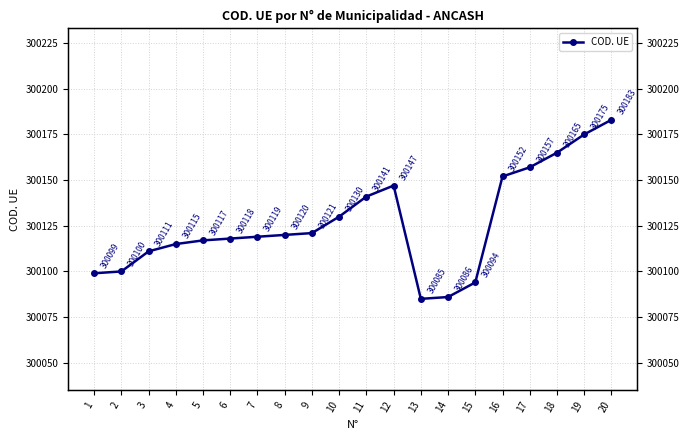

What is the ratio of the value at 15 to the value at 14?

1.0